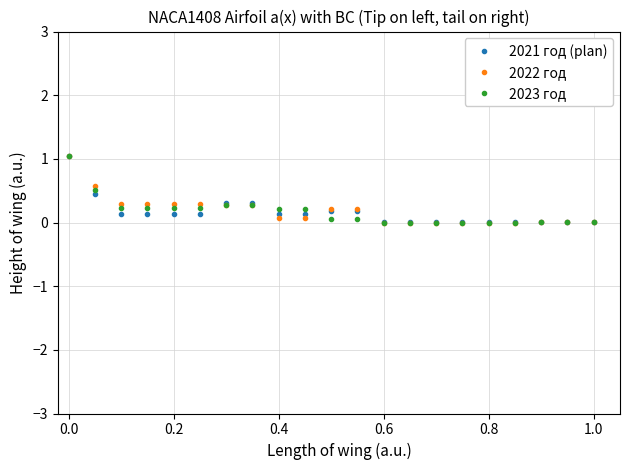

What is the value of the 2023 год point at the 9th from the left?

0.2